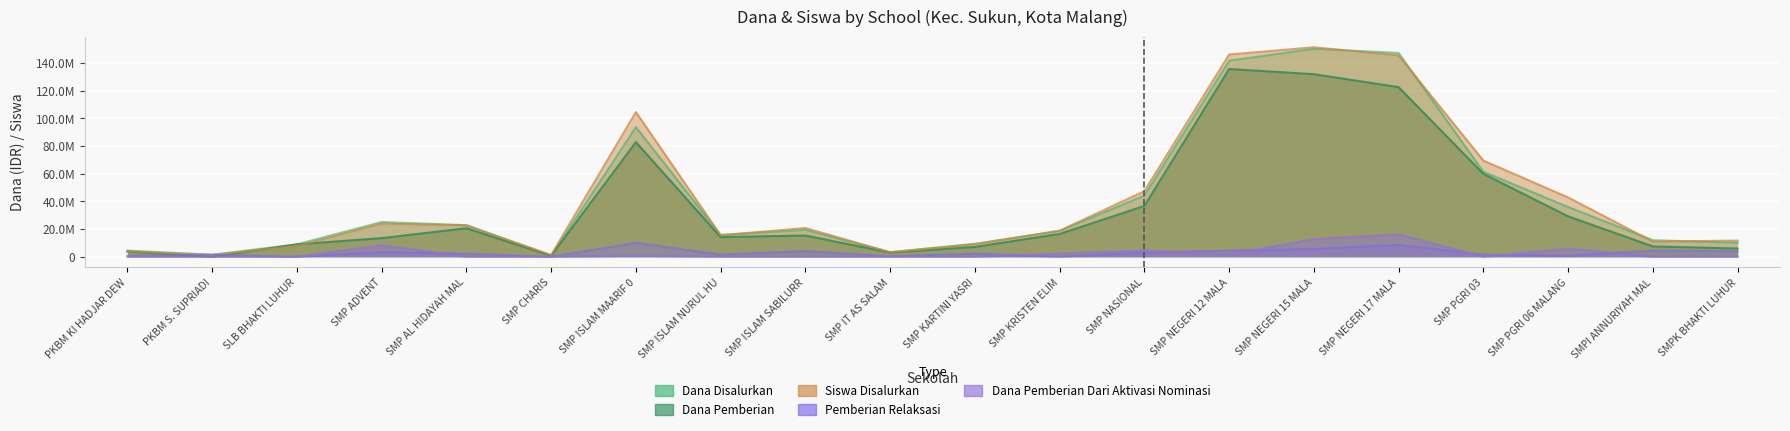

True or false: Dana Pemberian Dari Aktivasi Nominasi has a value of 0 at PKBM KI HADJAR DEW.

True